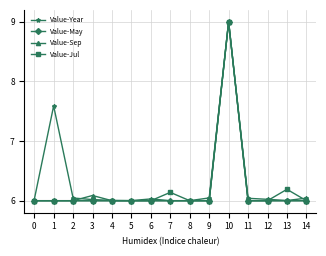

Which label corresponds to the largest value in the chart?

10